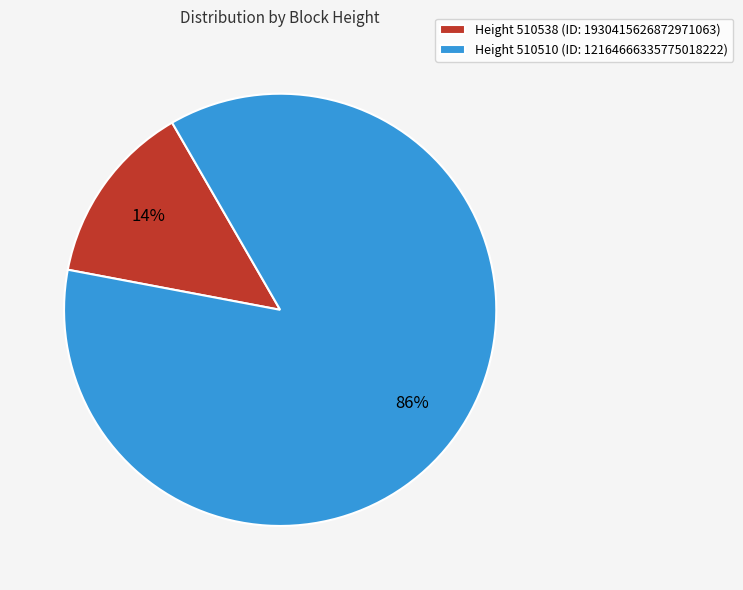

To the nearest percent, what percentage of the pie is Height 510538 (ID: 1930415626872971063)?

14%